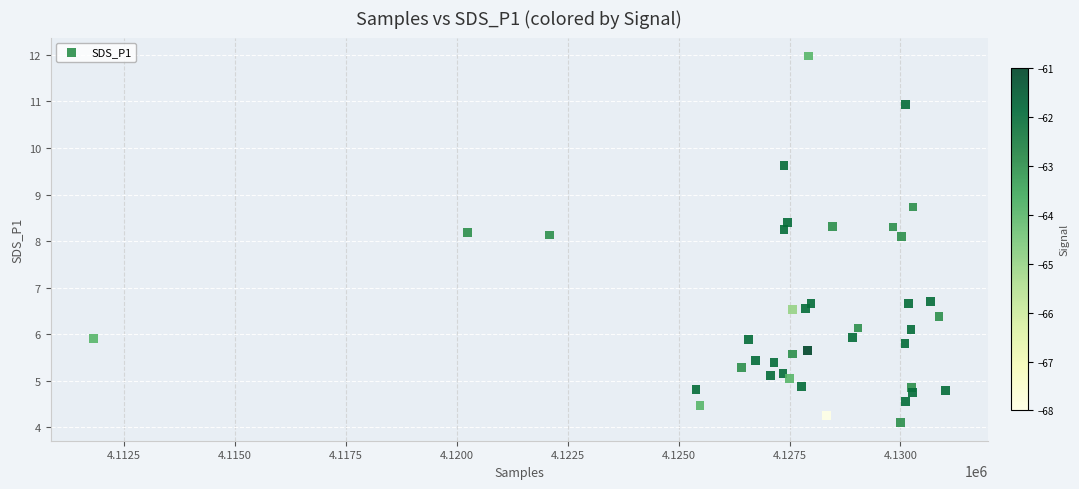

What is the range of X values (max minus min)?

19204.0